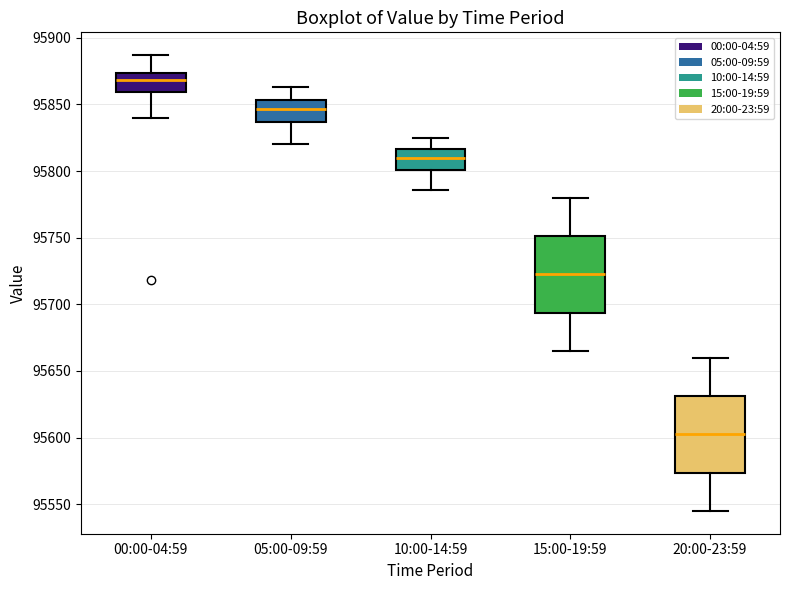

Reading left to right, read every box against the y-axis: the position of its median line, the range the box covers, and the ends of its whiskers. The values are not printed on the chart, so give them approximately, as read against the axis.

00:00-04:59: median 95870, box 95860 to 95875, whiskers 95840 to 95885
05:00-09:59: median 95845, box 95835 to 95855, whiskers 95820 to 95865
10:00-14:59: median 95810, box 95800 to 95815, whiskers 95785 to 95825
15:00-19:59: median 95725, box 95695 to 95750, whiskers 95665 to 95780
20:00-23:59: median 95605, box 95575 to 95630, whiskers 95545 to 95660